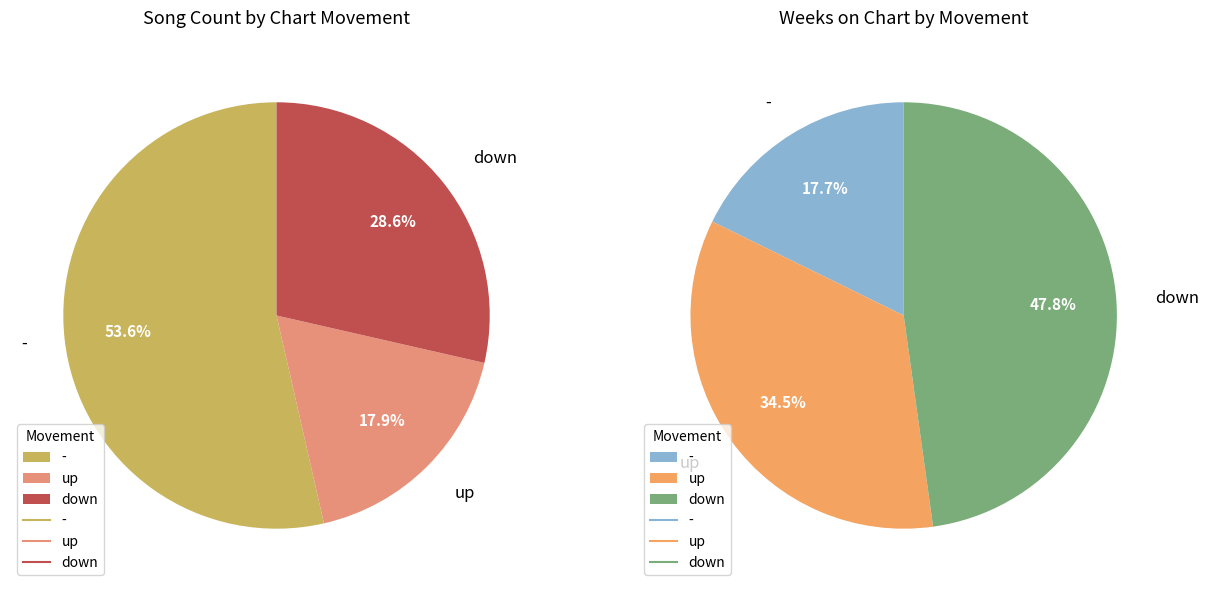

Which slice is the largest?

-